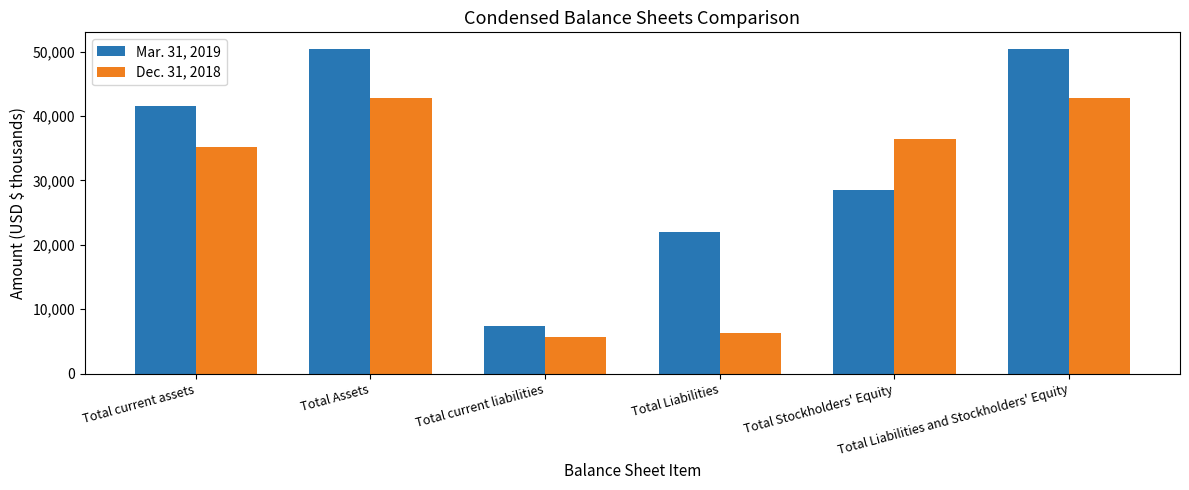

How many distinct data groups are displayed?

2